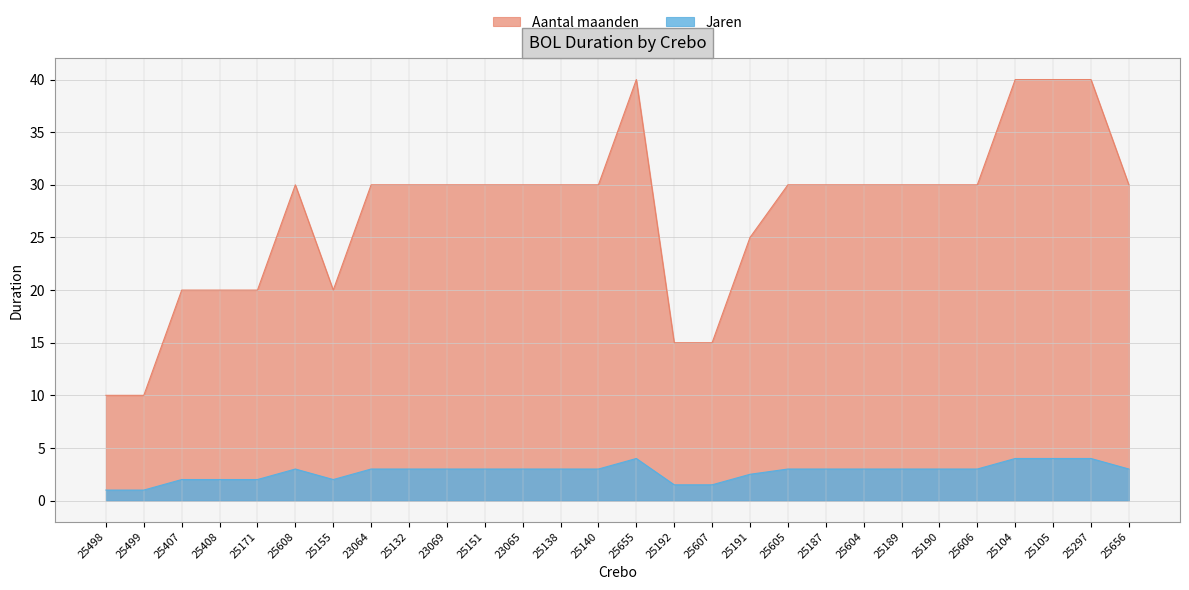

What position from the left is 25191?

18